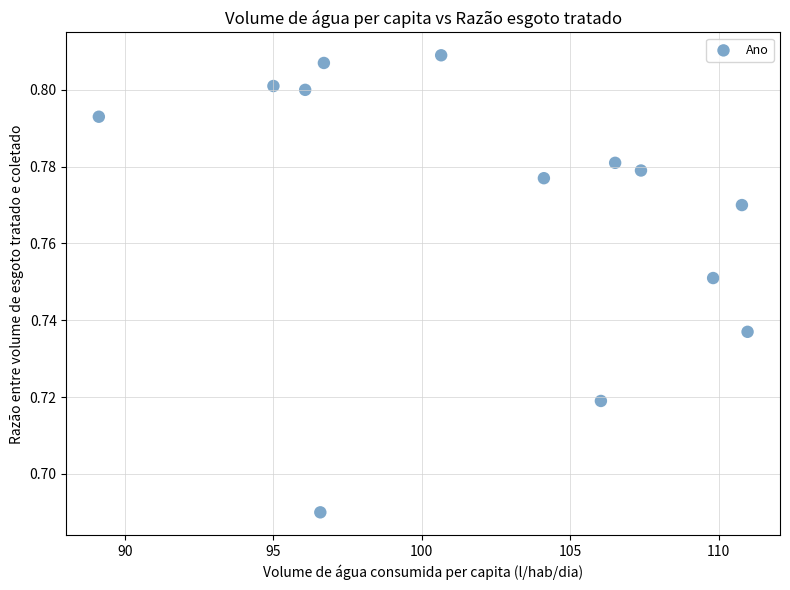

What is the range of X values (max minus min)?

21.8